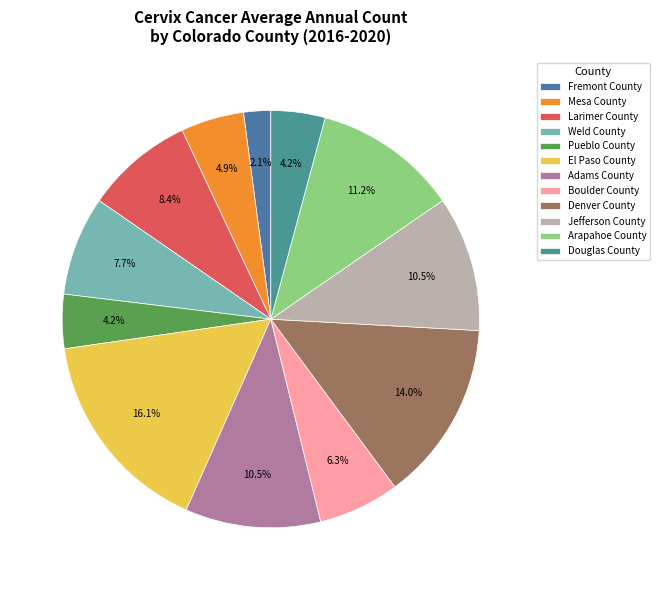

How many segments does this pie chart have?

12